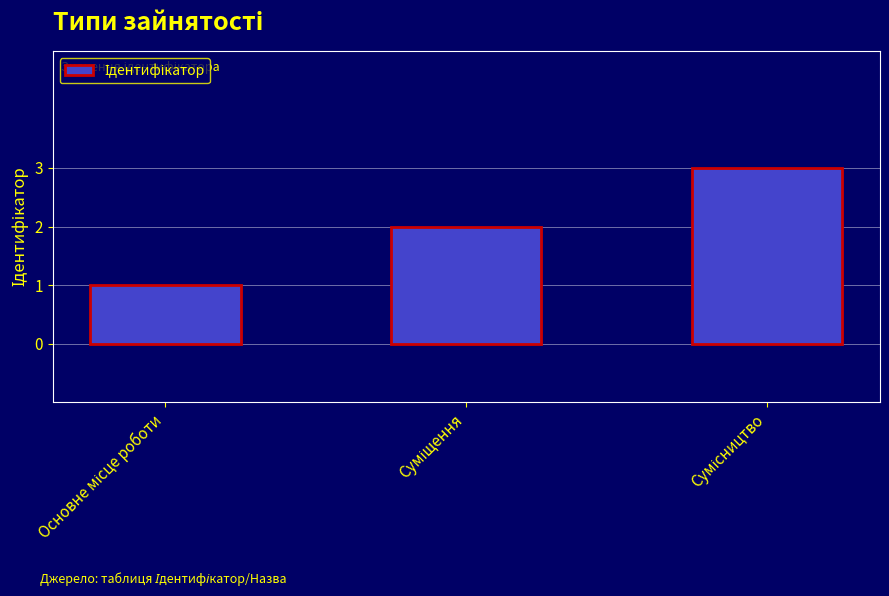

What is the sum of all values?

6